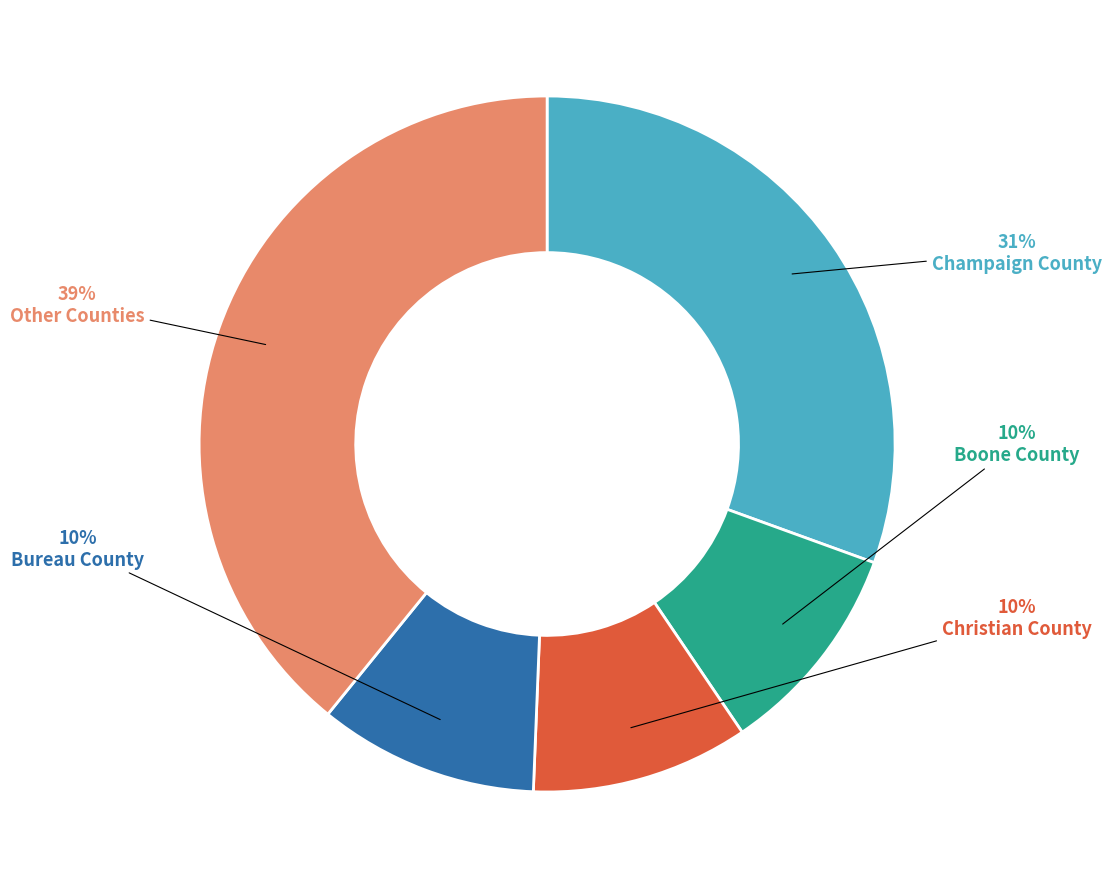

Count the number of slices in the pie.

5